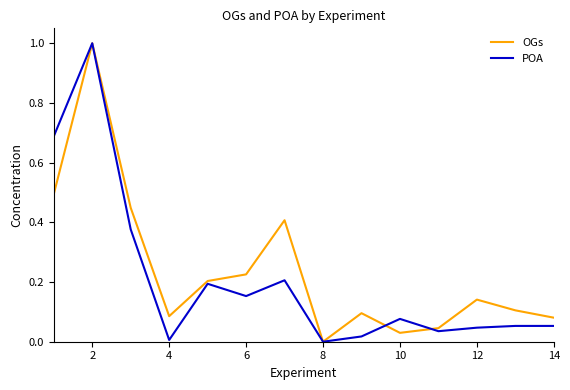

True or false: OGs has more than 0 points higher than both neighbors.

True